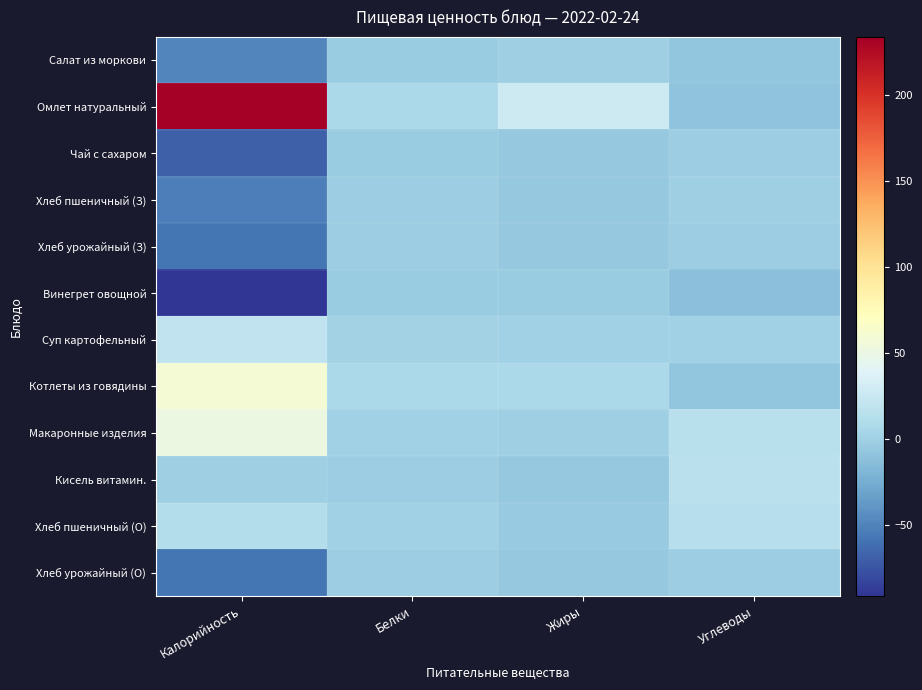

Reading right to left, list all the values displayed in this chart.

Салат из моркови: Углеводы=-8.5	Жиры=-0.2	Белки=-3.0	Калорийность=-48.7
Омлет натуральный: Углеводы=-9.9	Жиры=27.4	Белки=7.1	Калорийность=233.5
Чай с сахаром: Углеводы=-1.7	Жиры=-5.3	Белки=-3.4	Калорийность=-68.5
Хлеб пшеничный (З): Углеводы=-0.4	Жиры=-5.1	Белки=-1.6	Калорийность=-52.4
Хлеб урожайный (З): Углеводы=-1.5	Жиры=-5.0	Белки=-1.7	Калорийность=-57.6
Винегрет овощной: Углеводы=-12.1	Жиры=-3.3	Белки=-3.3	Калорийность=-91.3
Суп картофельный: Углеводы=1.0	Жиры=1.3	Белки=1.4	Калорийность=19.7
Котлеты из говядины: Углеводы=-8.0	Жиры=6.4	Белки=7.1	Калорийность=59.7
Макаронные изделия: Углеводы=14.5	Жиры=-1.1	Белки=0.9	Калорийность=51.8
Кисель витамин.: Углеводы=15.3	Жиры=-5.3	Белки=-2.2	Калорийность=-0.9
Хлеб пшеничный (О): Углеводы=12.9	Жиры=-4.9	Белки=0.4	Калорийность=12.3
Хлеб урожайный (О): Углеводы=-1.5	Жиры=-5.0	Белки=-1.7	Калорийность=-57.6